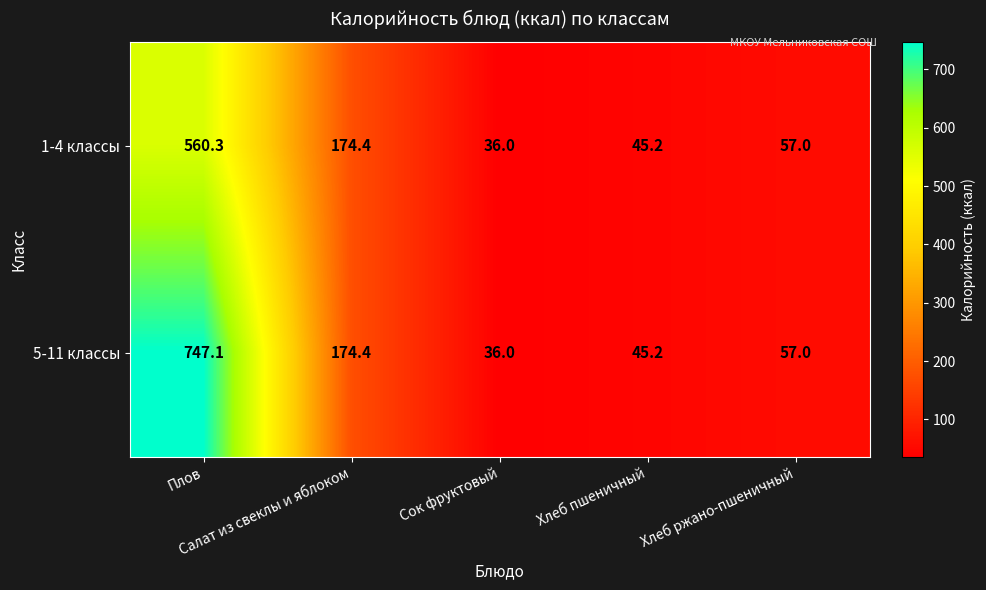

Which series has the largest range (max minus min)?

5-11 классы